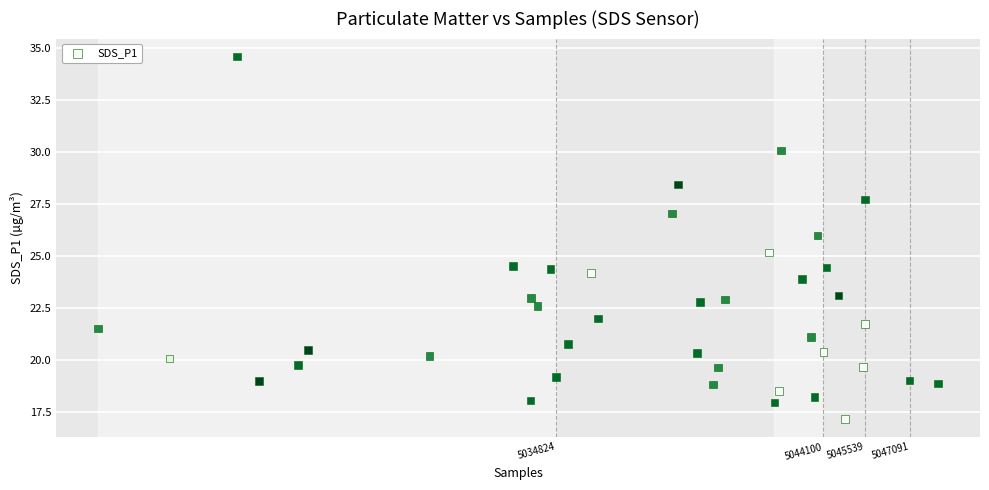

What is the range of Y values (max minus min)?

17.4